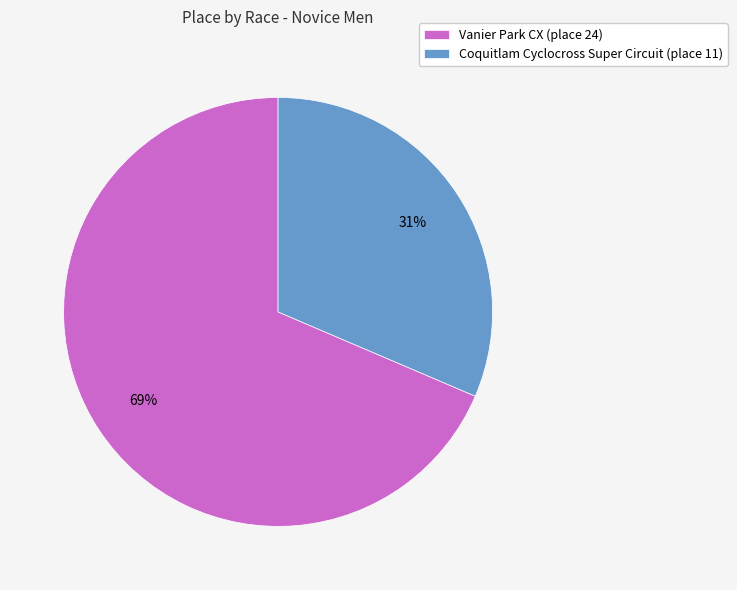

Do Vanier Park CX (place 24) and Coquitlam Cyclocross Super Circuit (place 11) together represent more than half of the pie?

Yes